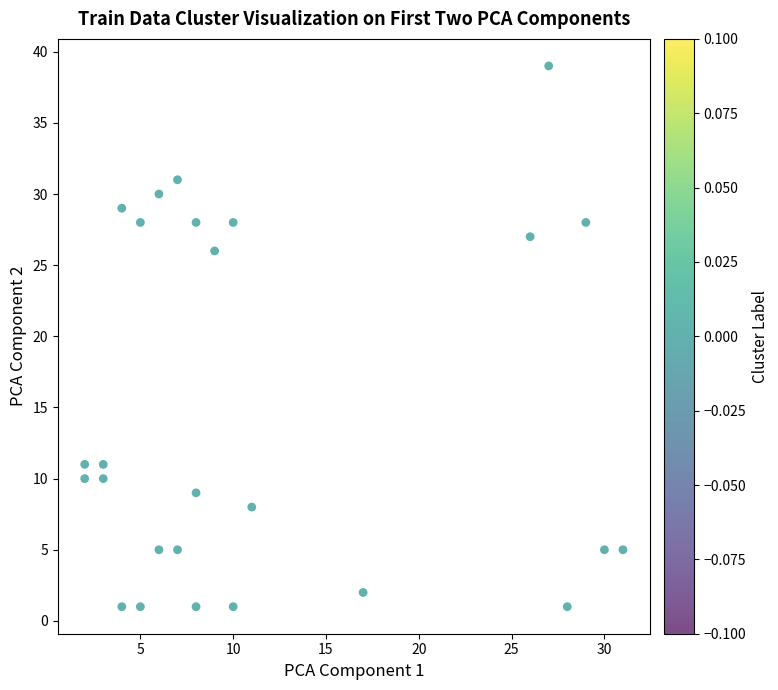

What Y value in the scatter plot is closest to 20?

26